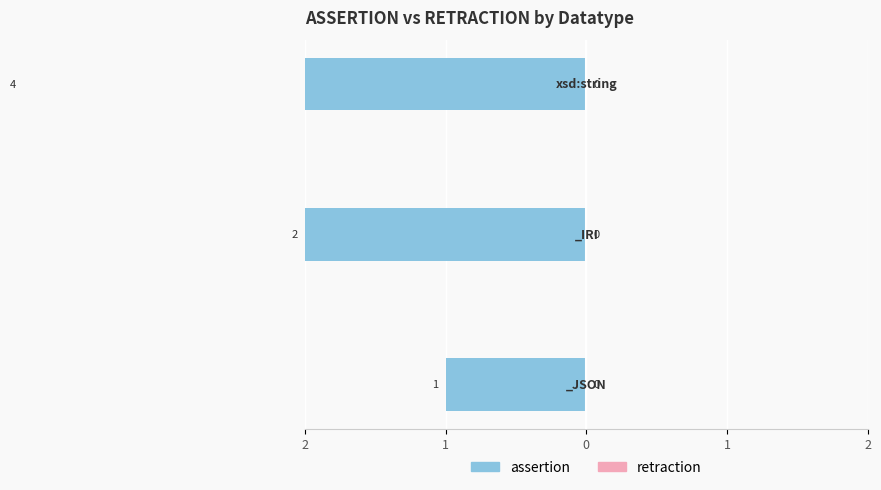

Which series has the largest range (max minus min)?

assertion